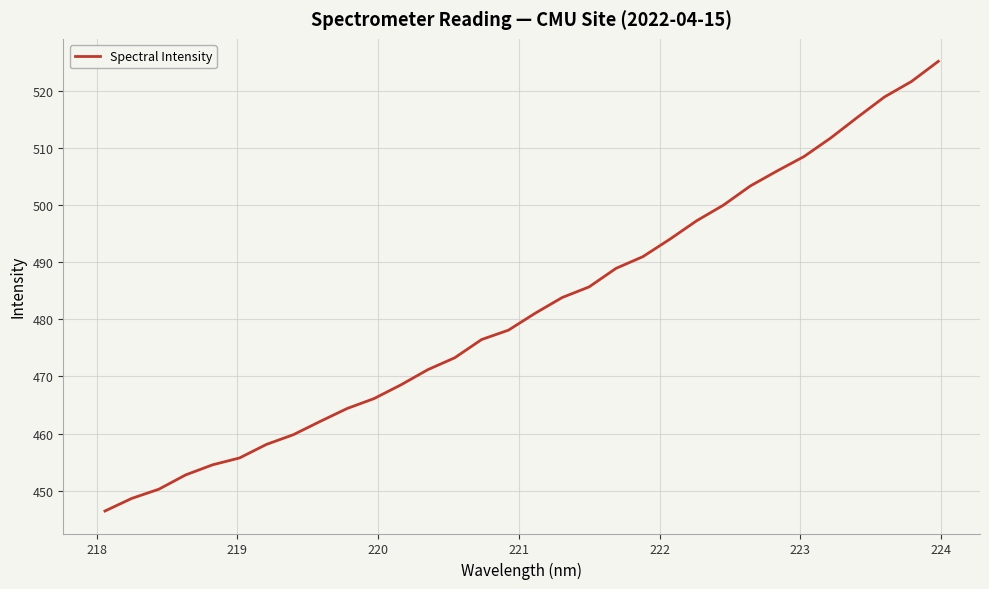

What is the difference between the maximum and minimum values?

78.7